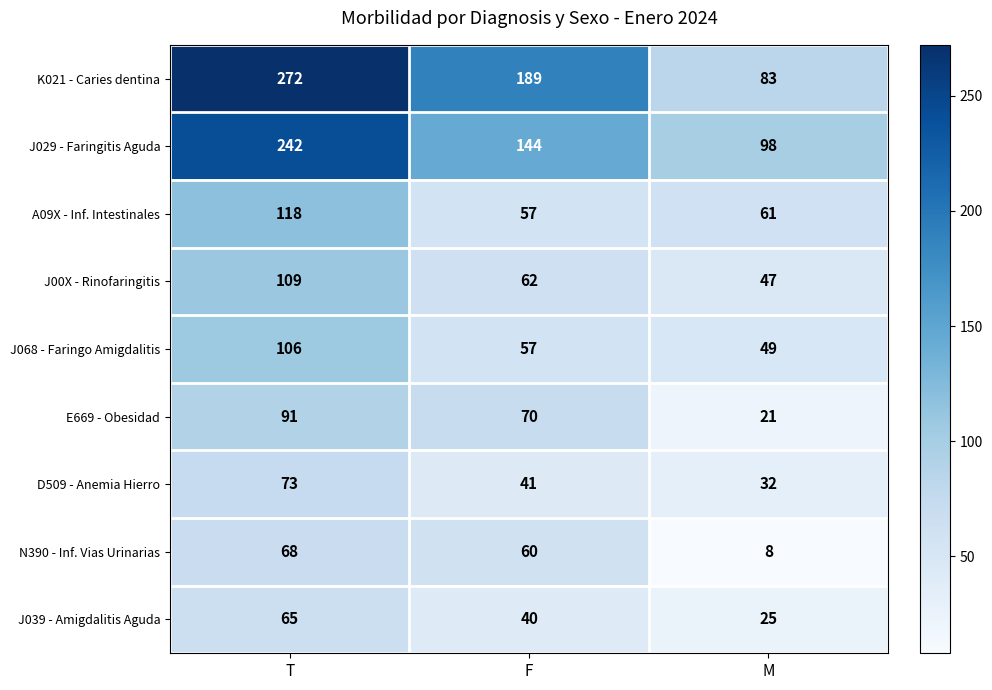

Is it true that J068 - Faringo Amigdalitis equals 57 at F?

True